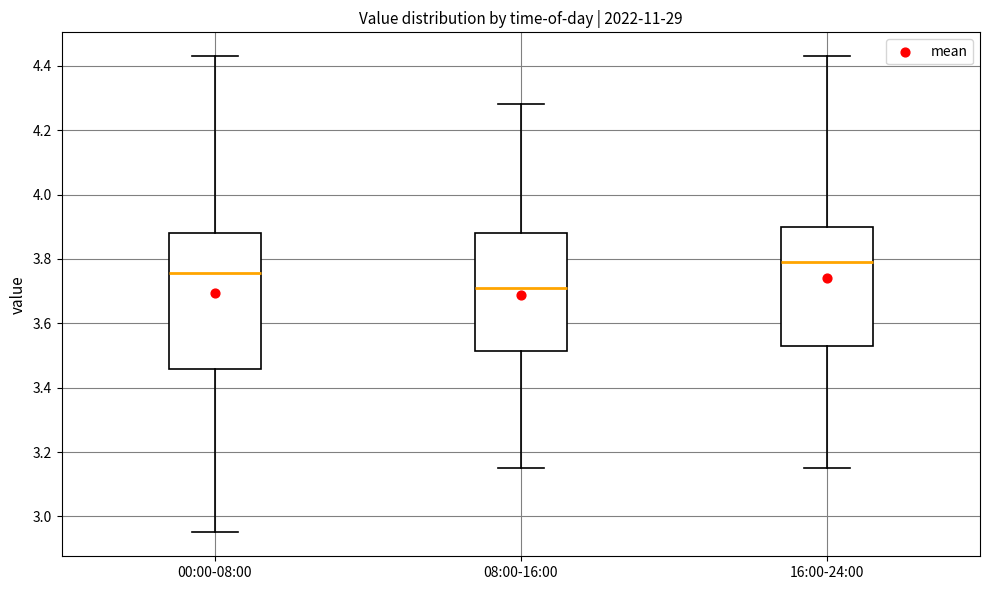

Comparing the boxes themselves (not the whiskers), which one is the tallest?

00:00-08:00